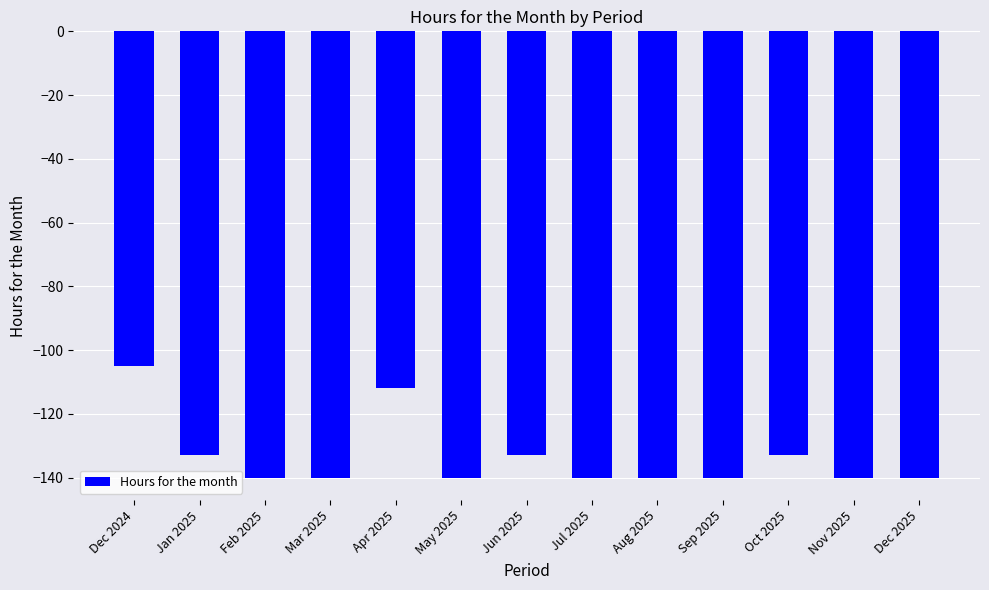

What is the average value?

-134